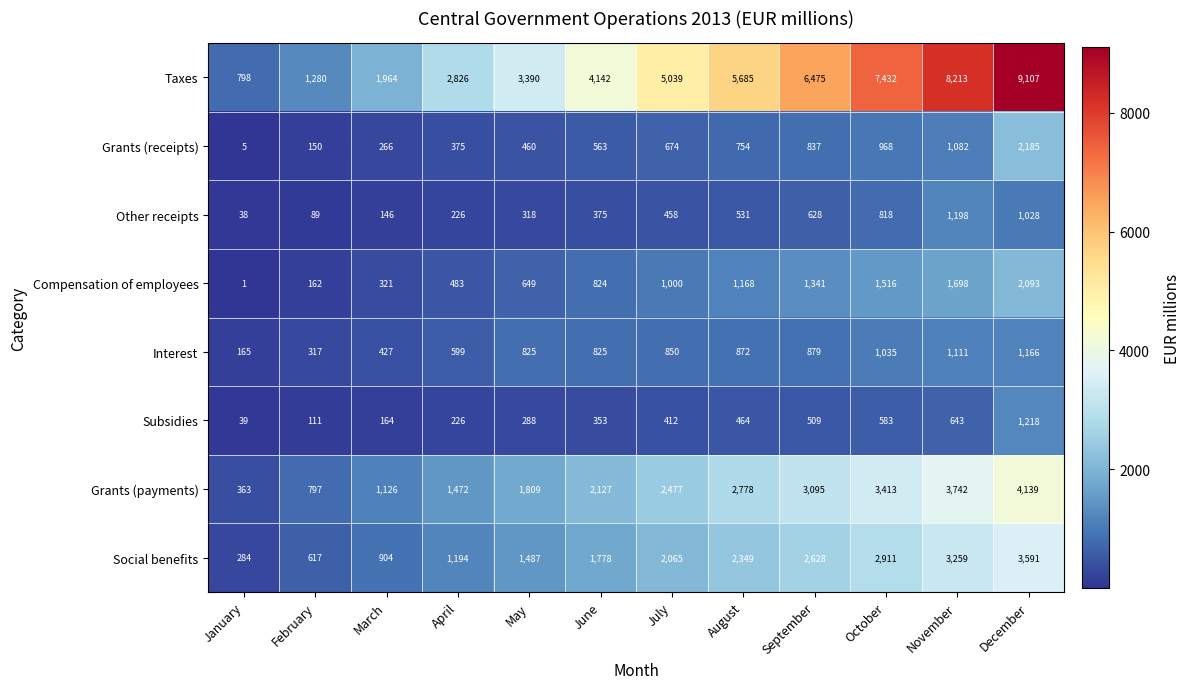

What is the average value of the Other receipts series?

488